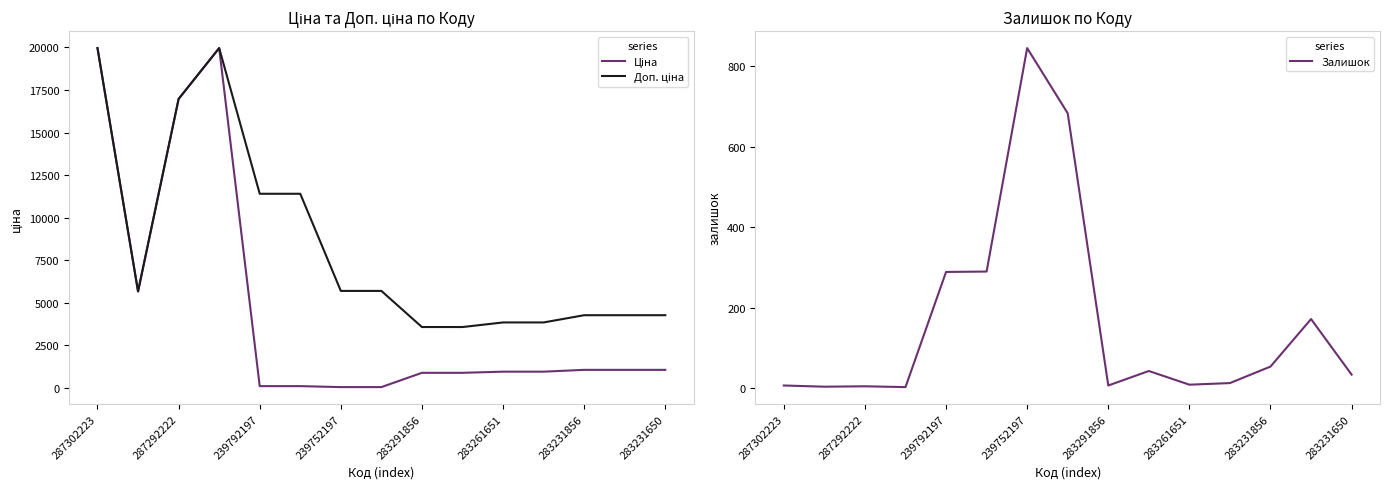

How many lines are shown in the chart?

3